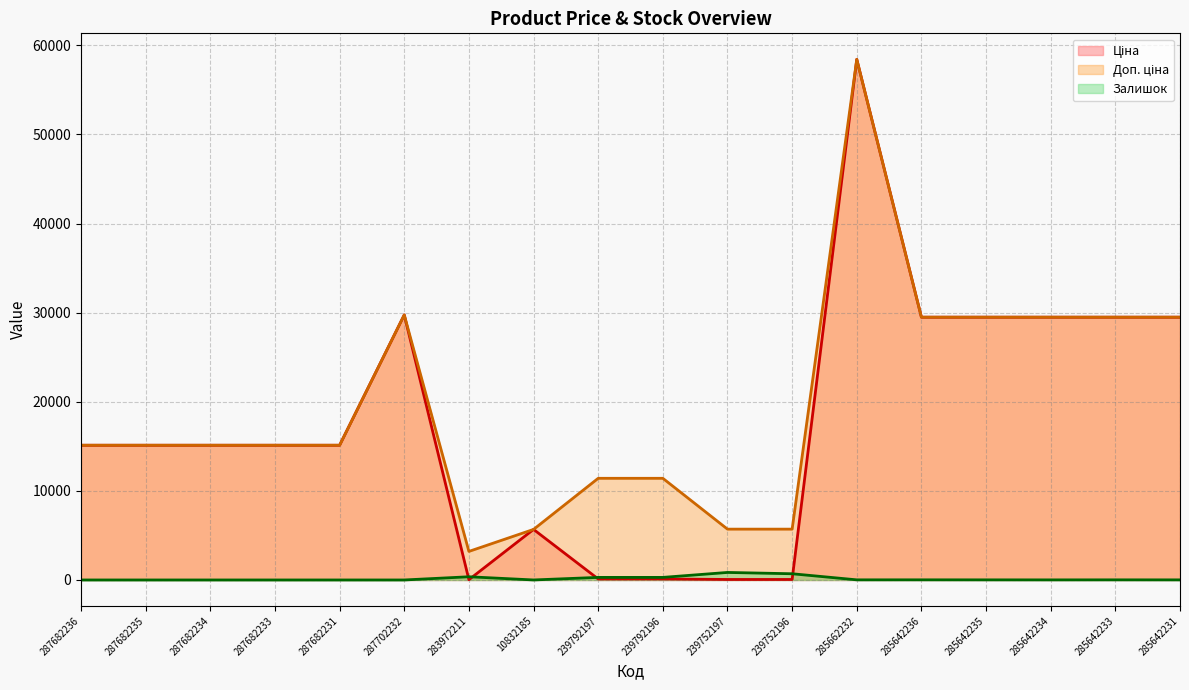

Is the value of Залишок at 239792197 greater than the value of Доп. ціна at 285642231?

No